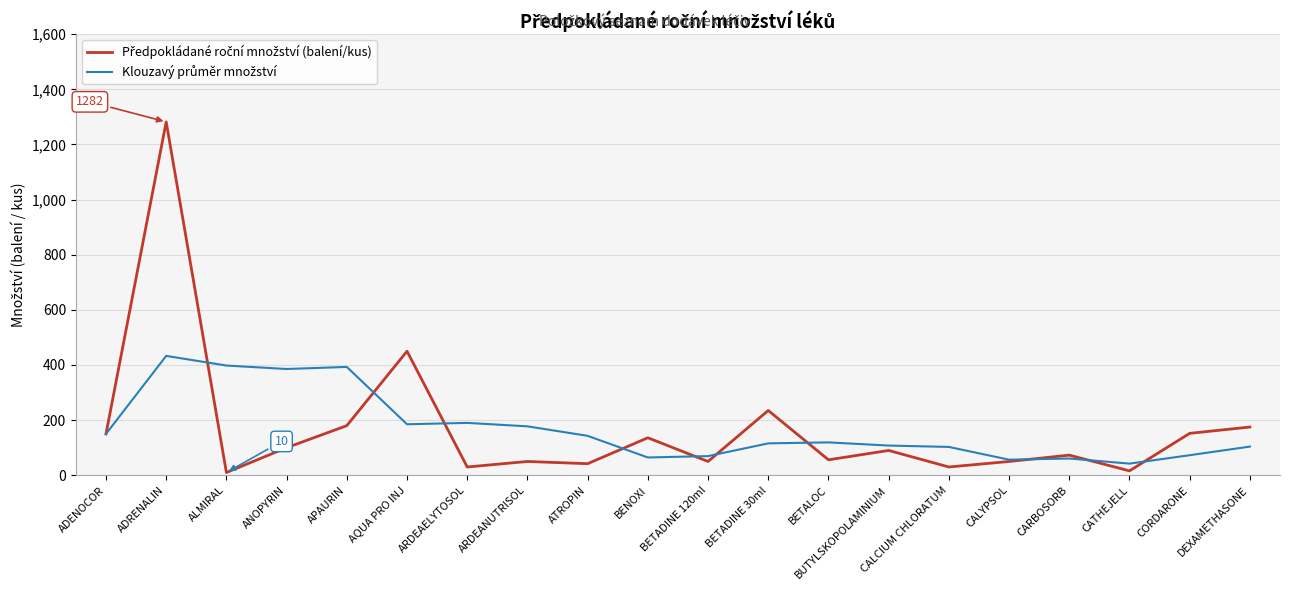

Which category has the highest value across all series?

ADRENALIN